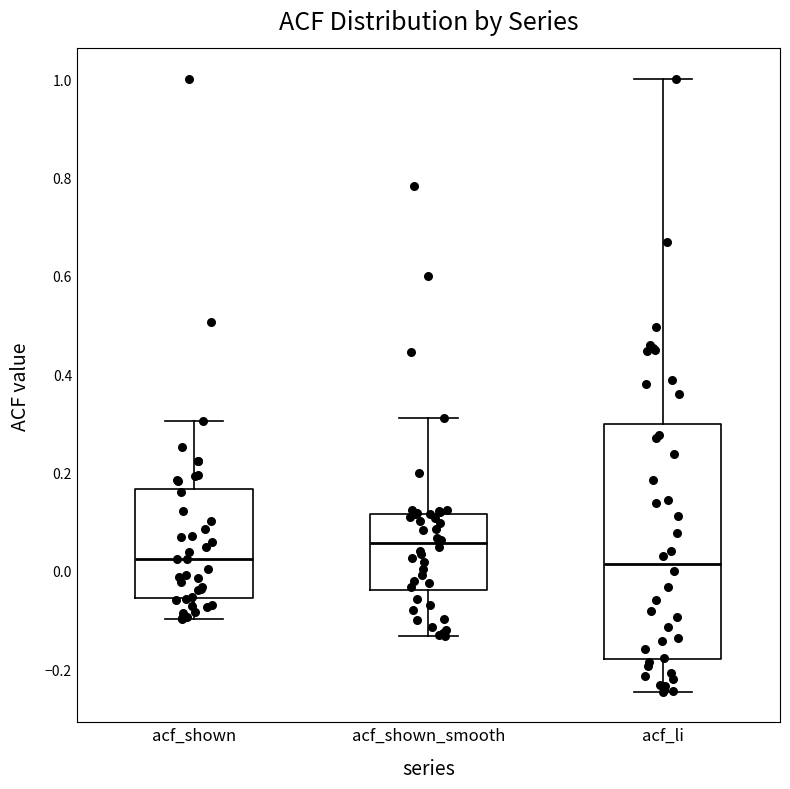

Reading left to right, read every box against the y-axis: the position of its median line, the range the box covers, and the ends of its whiskers. The values are not printed on the chart, so give them approximately, as read against the axis.

acf_shown: median 0.02, box -0.06 to 0.16, whiskers -0.10 to 0.30
acf_shown_smooth: median 0.06, box -0.04 to 0.12, whiskers -0.14 to 0.32
acf_li: median 0.02, box -0.18 to 0.30, whiskers -0.24 to 1.00